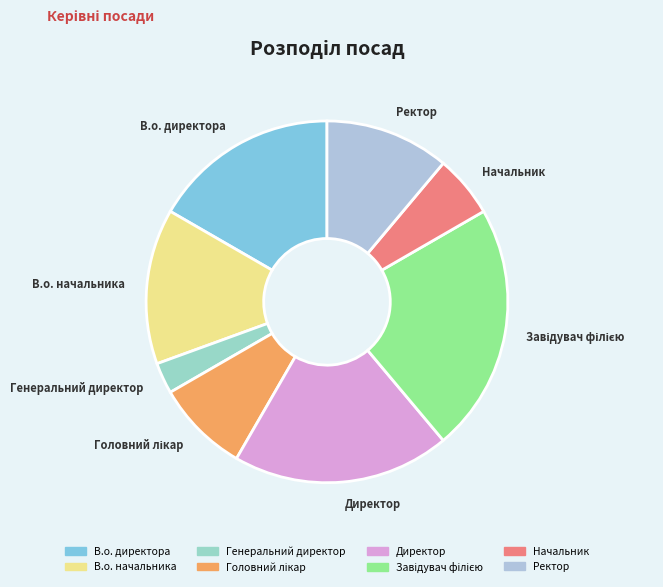

How many segments does this pie chart have?

8